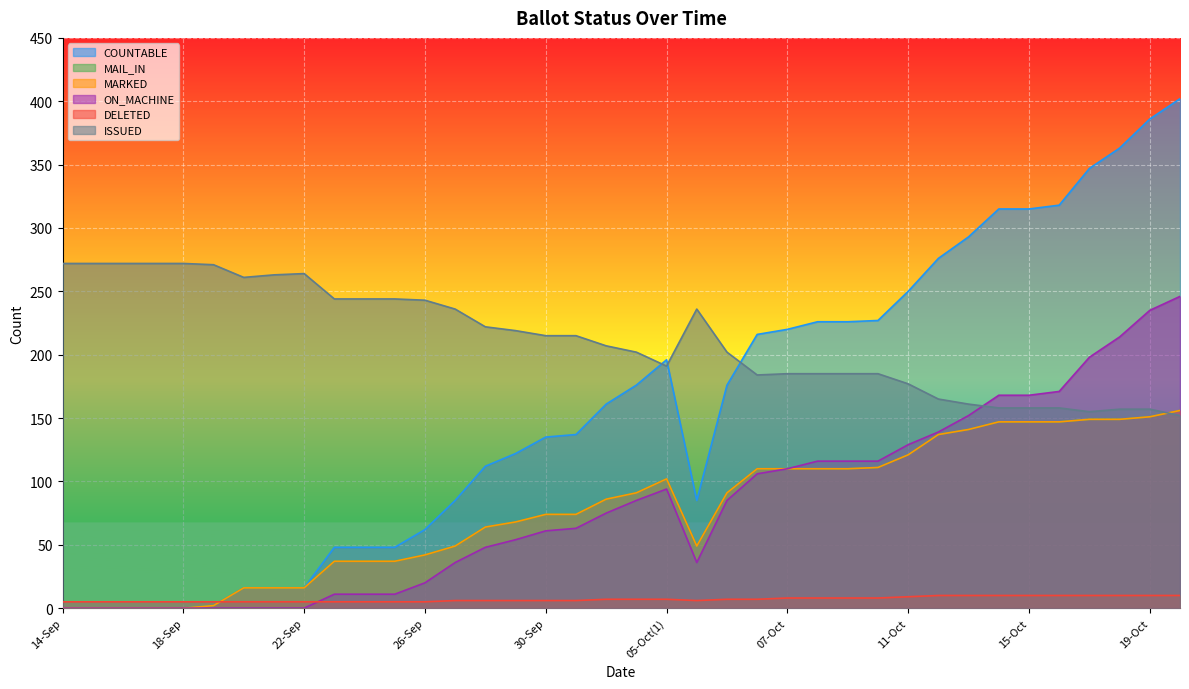

Is it true that ISSUED equals 272 at 17-Sep?

True